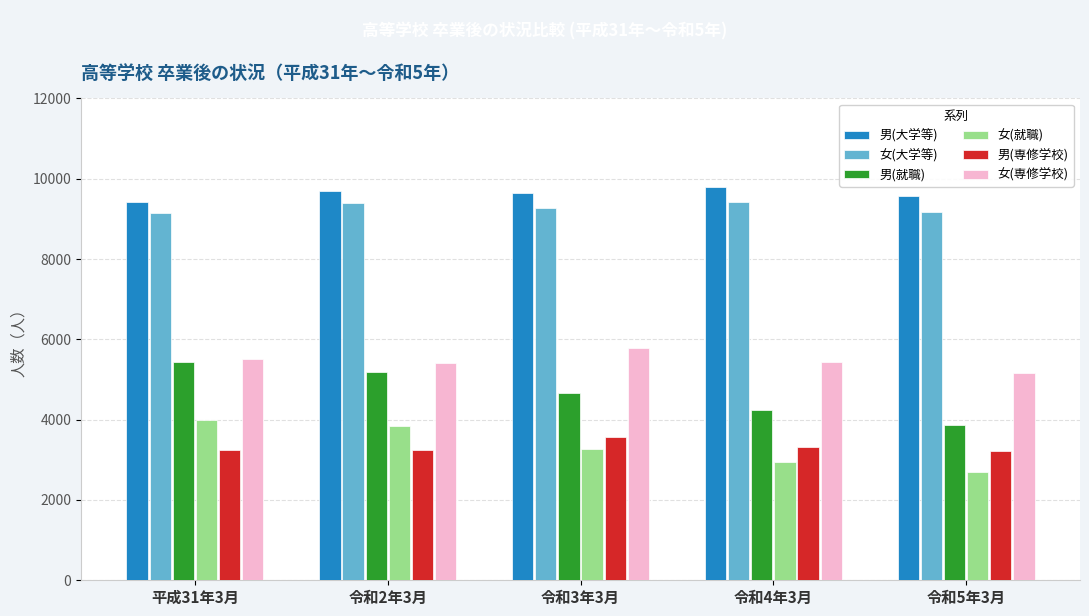

Where does the 男(就職) series first go above 4674?

平成31年3月